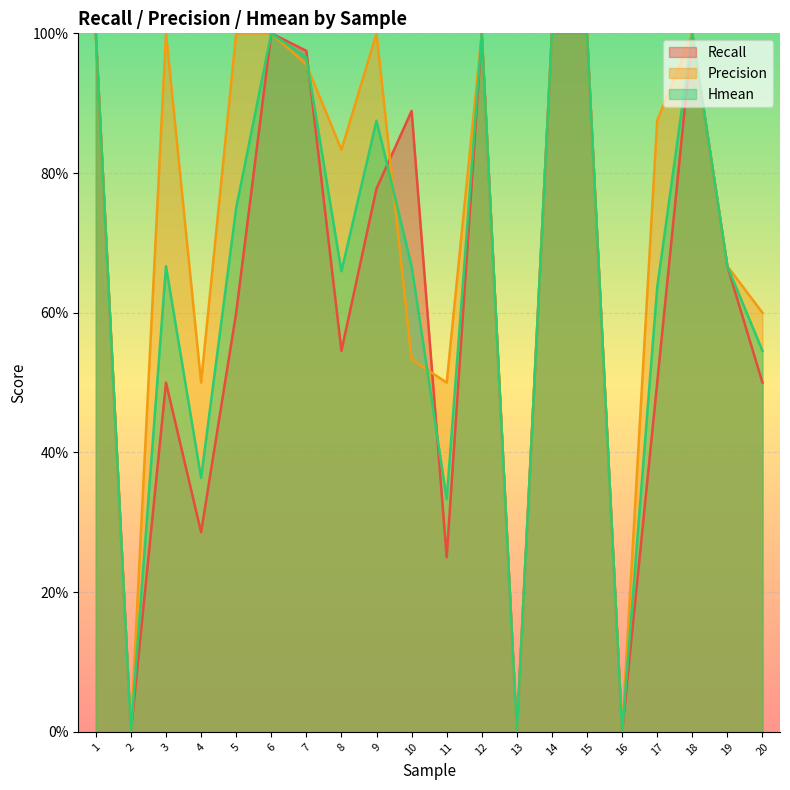

How many intersections are there between Hmean and Recall?

3